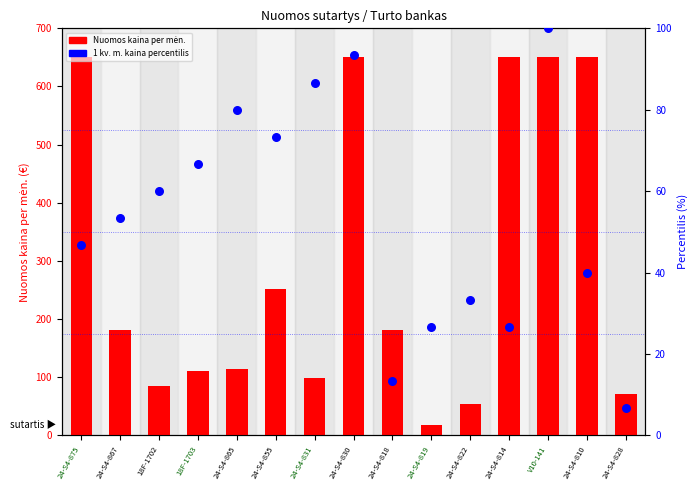

What is the total value across all series at 24-S4-831?

184.6